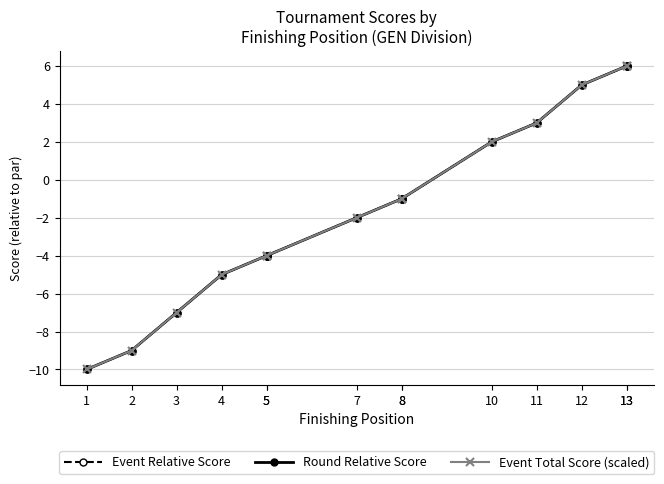

Is this an area chart (filled region under the line)?

No